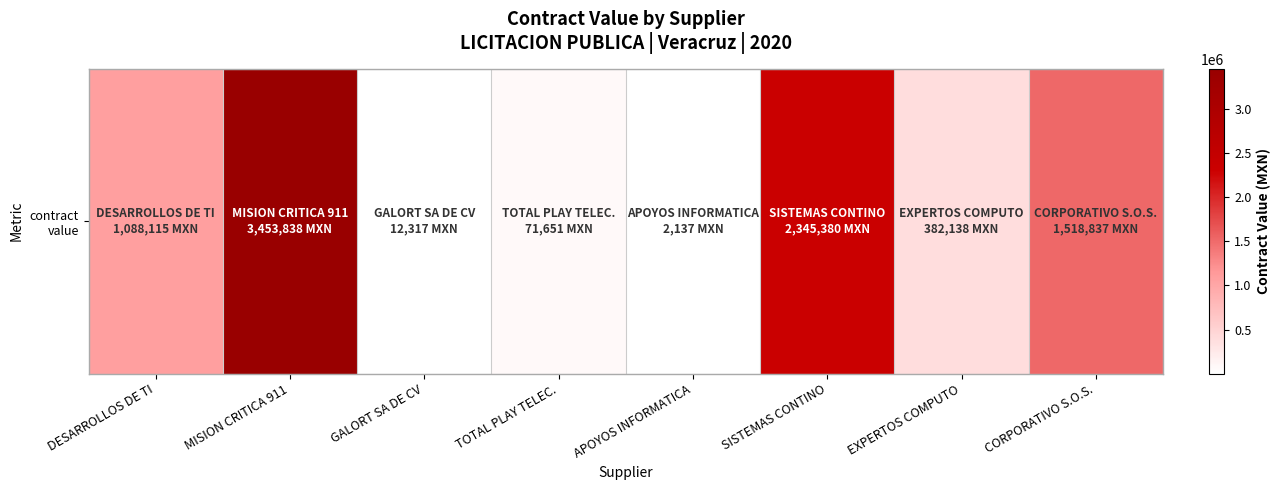

Read the value at GALORT SA DE CV.

12316.5